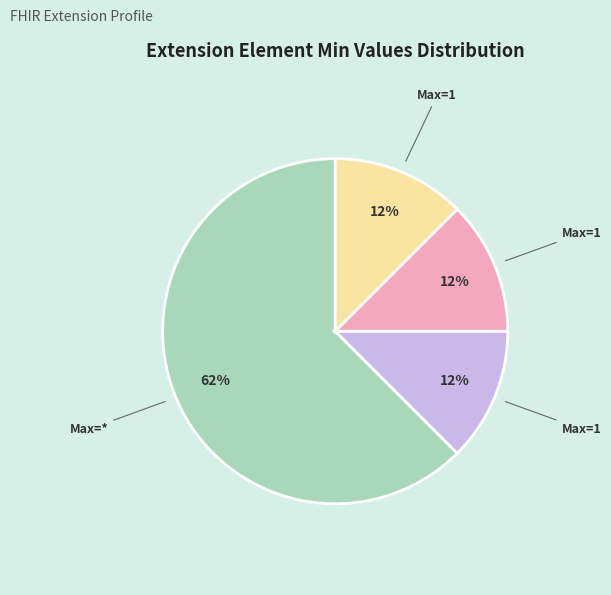

Is there a majority slice in this chart?

Yes